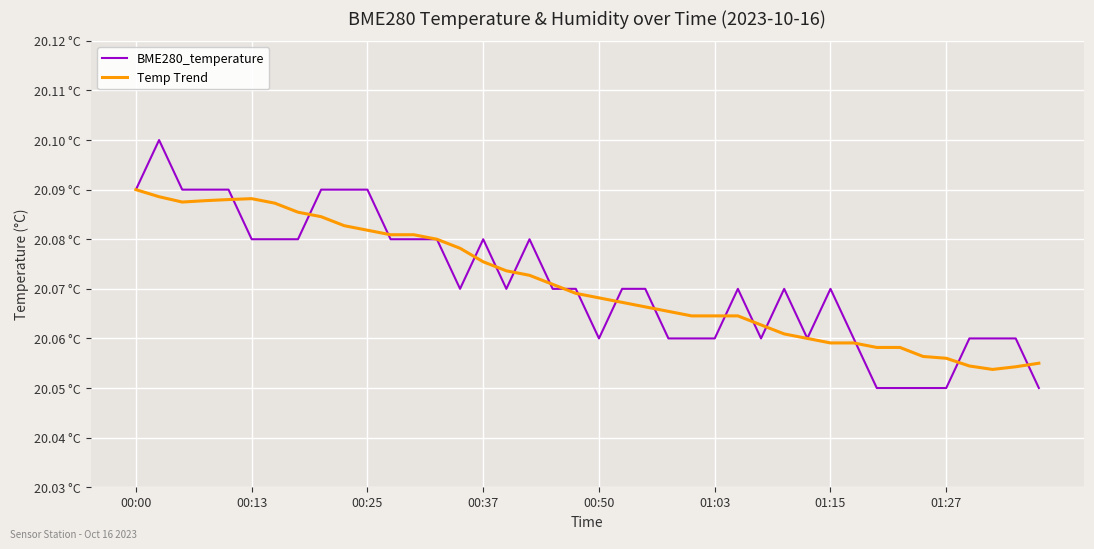

Which series has the widest spread of values?

BME280_temperature